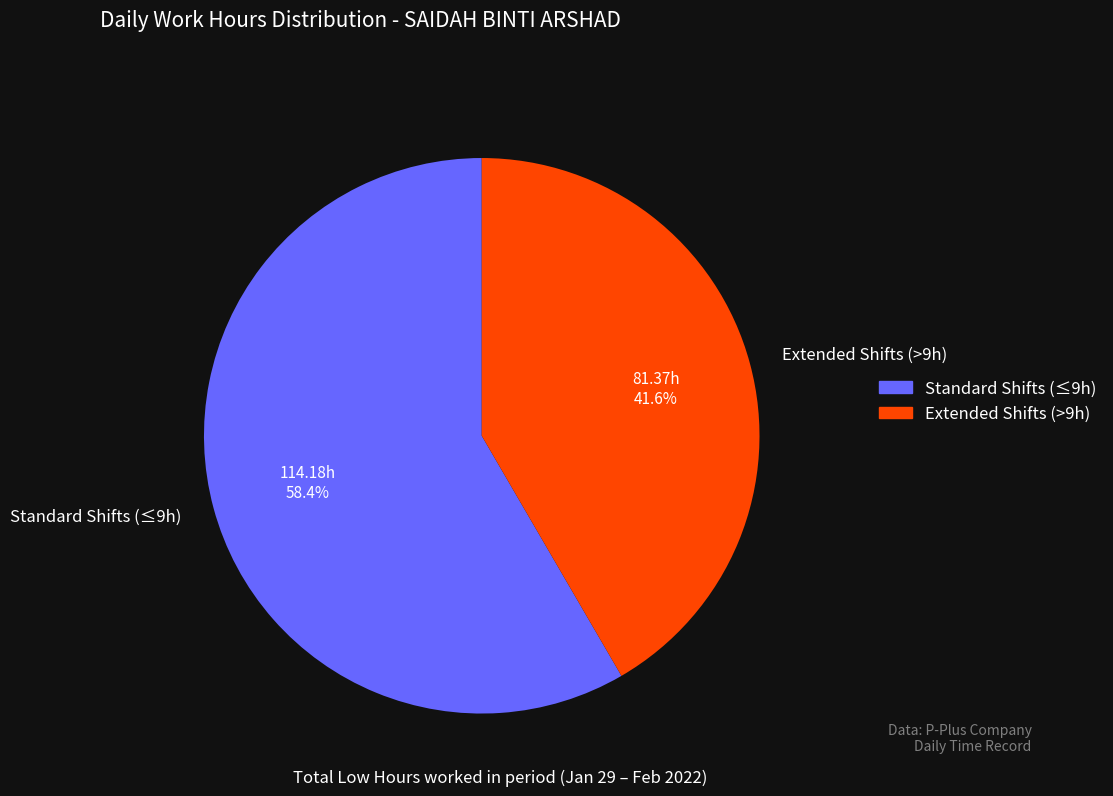

Rank the categories by value from lowest to highest.

Extended Shifts (>9h), Standard Shifts (≤9h)